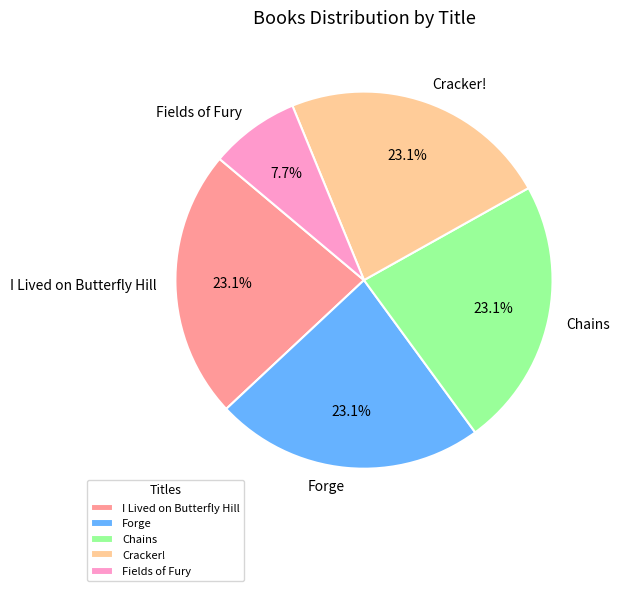

To the nearest percent, what is the combined percentage of Fields of Fury and Cracker!?

31%